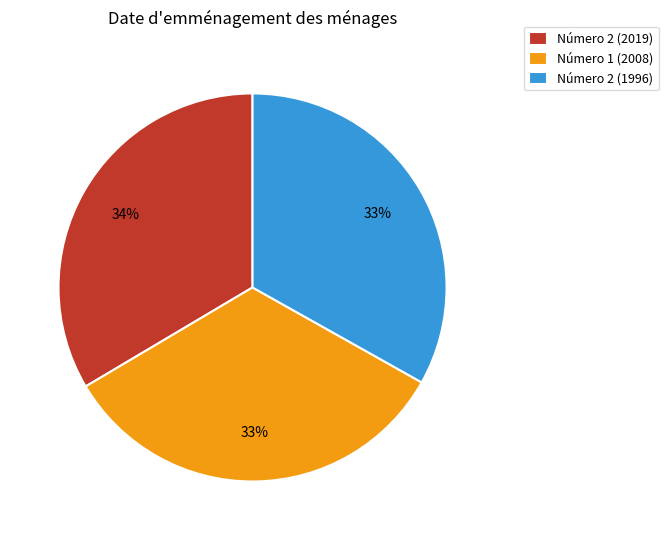

Is it true that Número 2 (2019) is 34% of the pie?

True